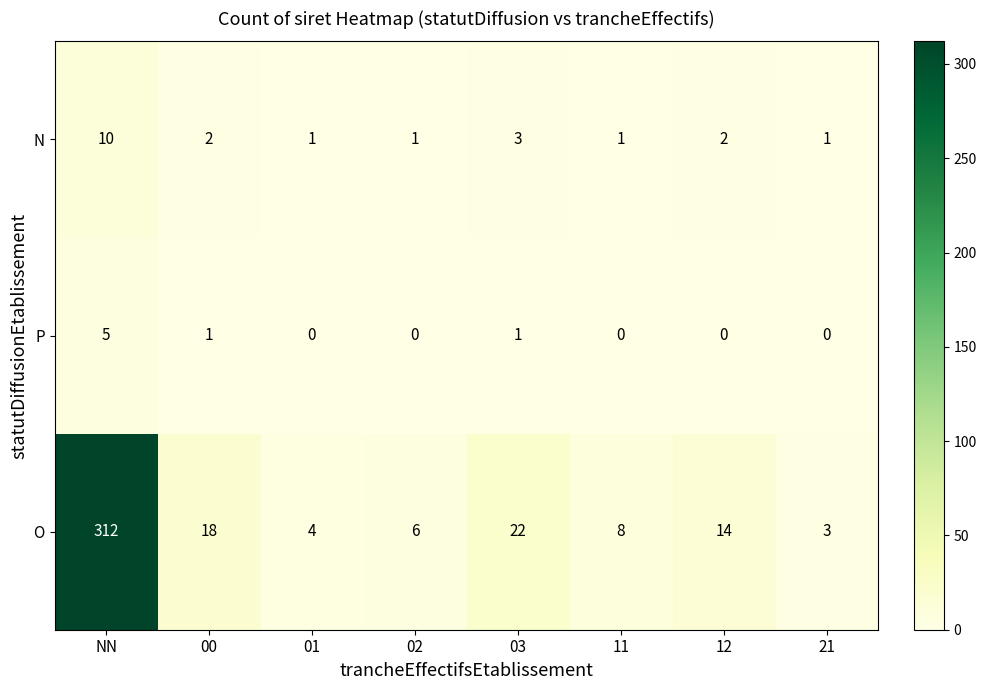

At which label does N first exceed 2?

NN